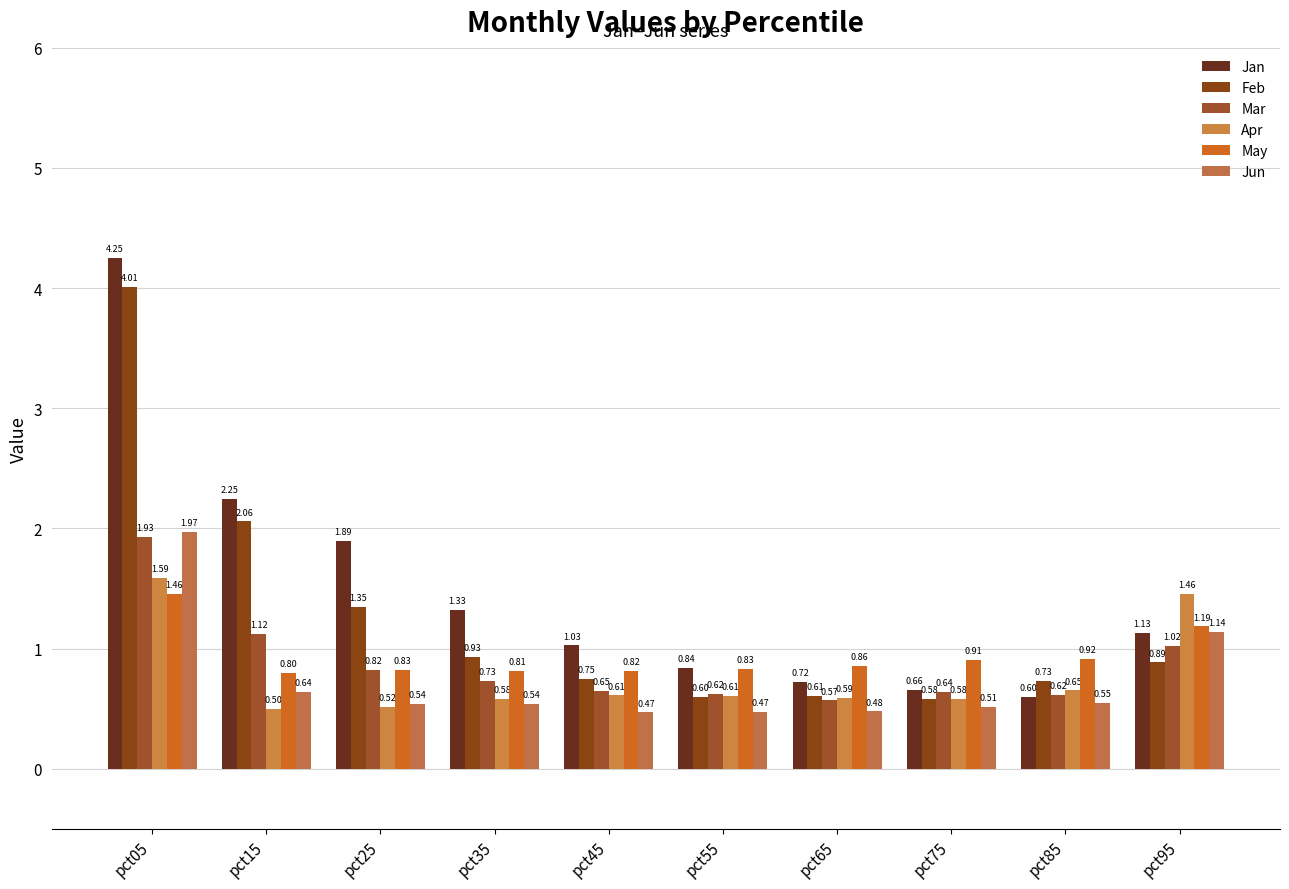

True or false: Apr has a value of 0.6 at pct45.

True